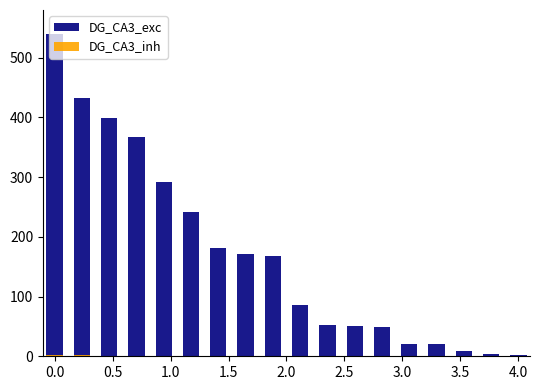

How many bars are there in each group?

2